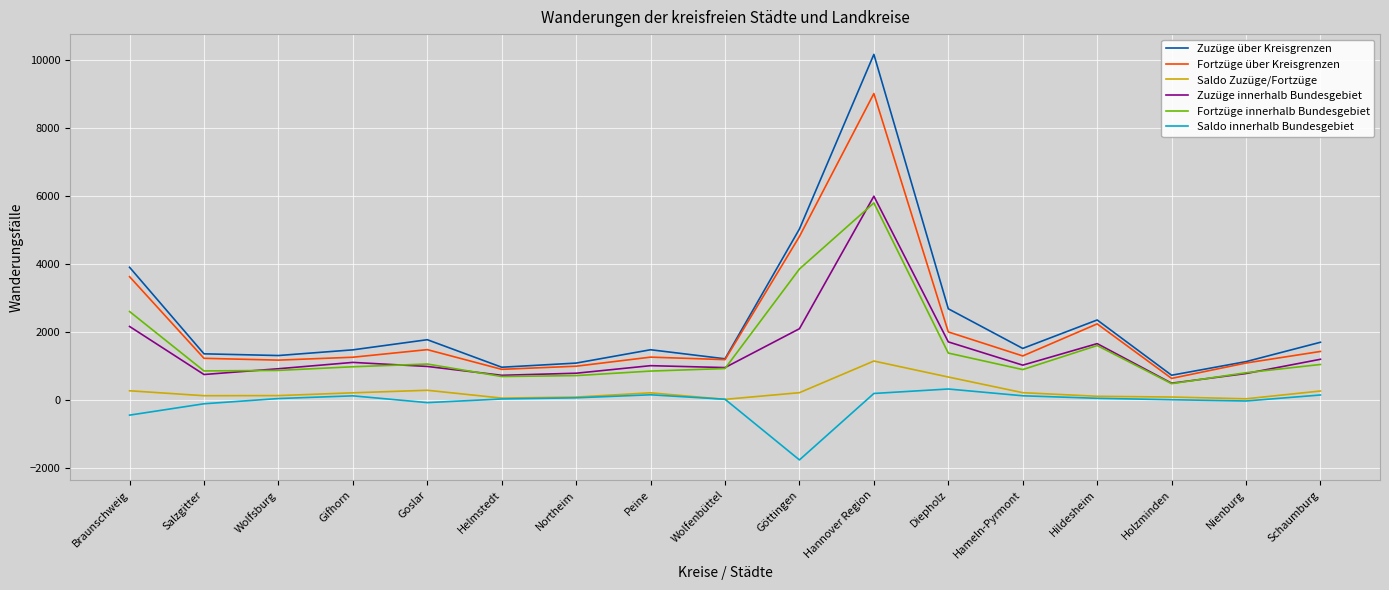

Which category has the lowest value across all series?

Göttingen